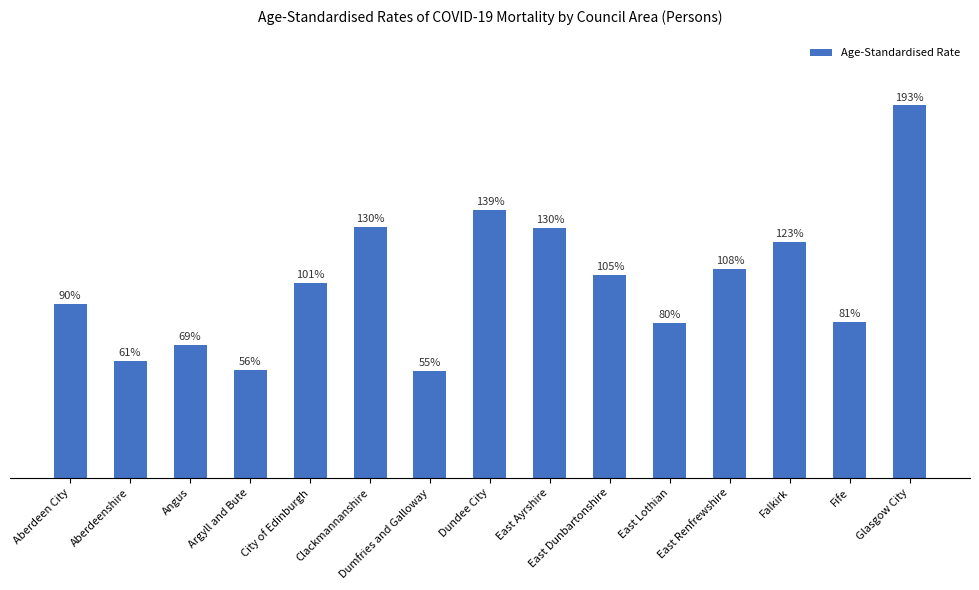

Where is the data nearest to the value 124?

Falkirk